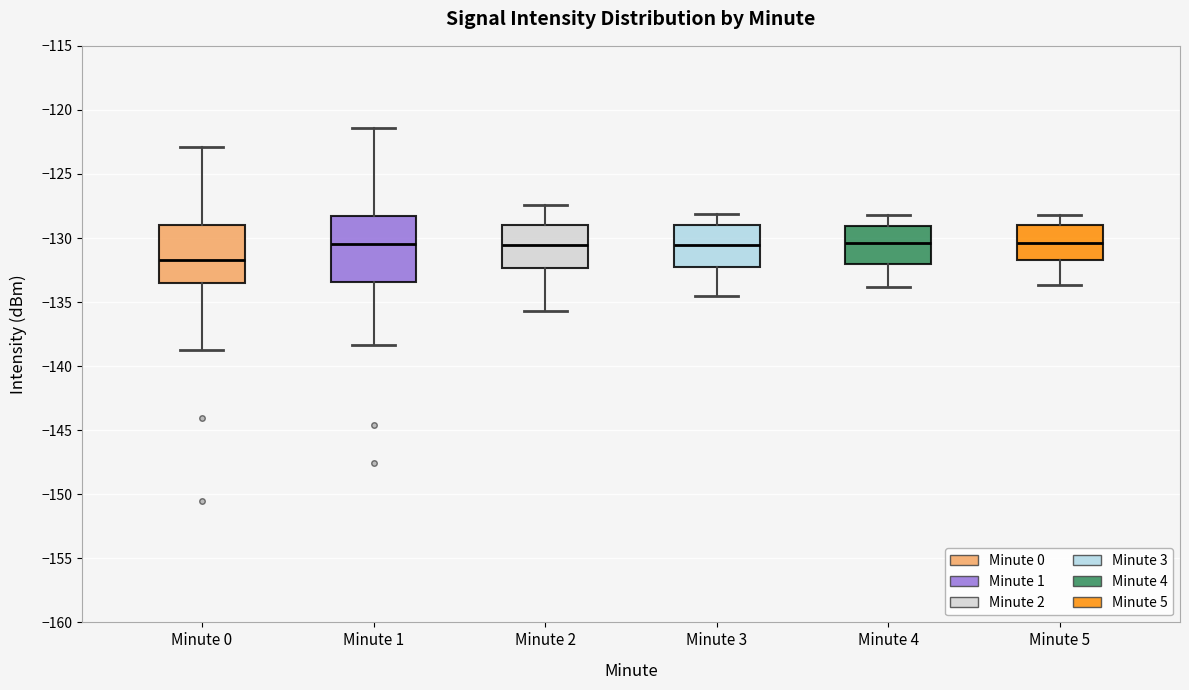

Reading left to right, transcribe this box plot: for each box, give where its median line is, the range the box spans, and where its two whiskers end, as read against the y-axis. The values are not printed on the chart, so give them approximately, as read against the axis.

Minute 0: median -132.0, box -133.5 to -129.0, whiskers -138.5 to -123.0
Minute 1: median -130.5, box -133.5 to -128.5, whiskers -138.5 to -121.5
Minute 2: median -130.5, box -132.5 to -129.0, whiskers -135.5 to -127.5
Minute 3: median -130.5, box -132.5 to -129.0, whiskers -134.5 to -128.0
Minute 4: median -130.5, box -132.0 to -129.0, whiskers -134.0 to -128.0
Minute 5: median -130.5, box -131.5 to -129.0, whiskers -133.5 to -128.0